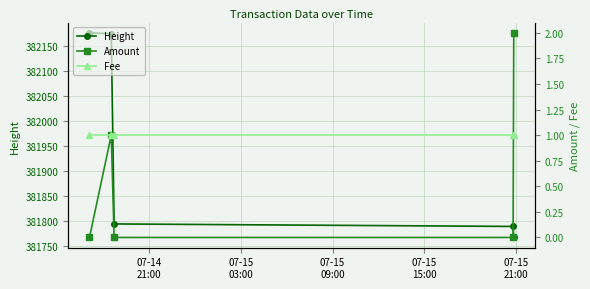

What is the value of the Height point at the 4th from the left?

381789